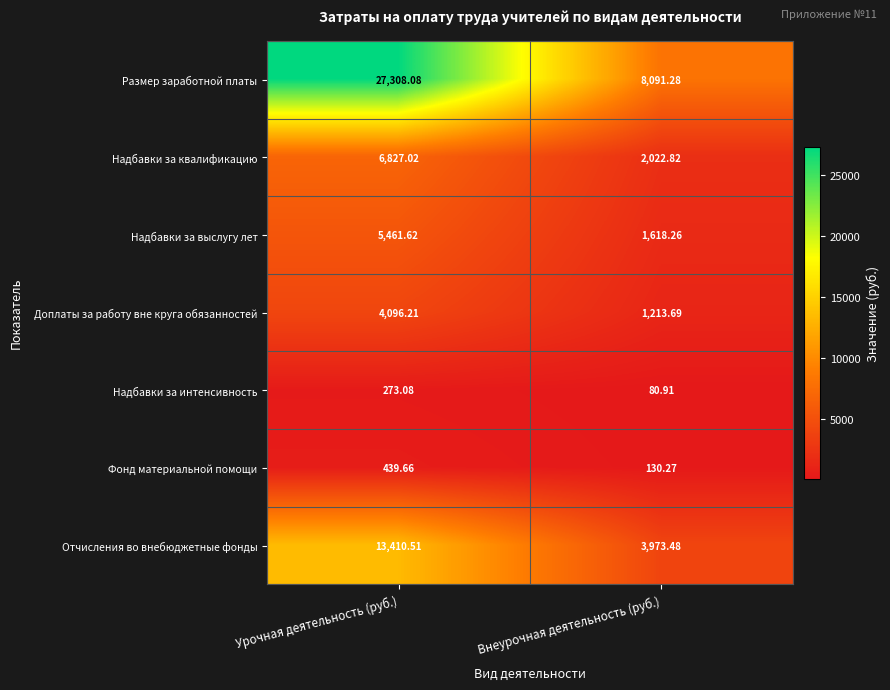

Is the value of Отчисления во внебюджетные фонды at Урочная деятельность (руб.) greater than the value of Надбавки за интенсивность at Урочная деятельность (руб.)?

Yes